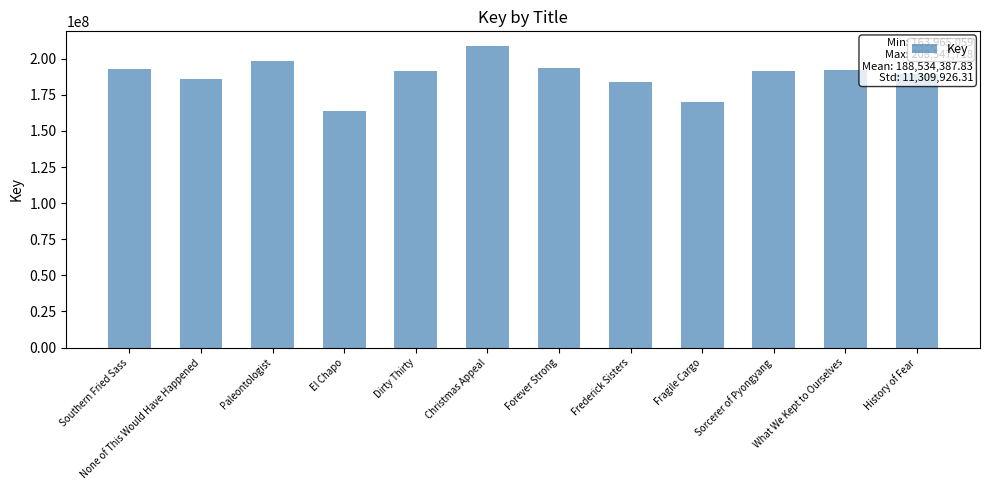

What is the label of the 7th bar from the right?

Christmas Appeal